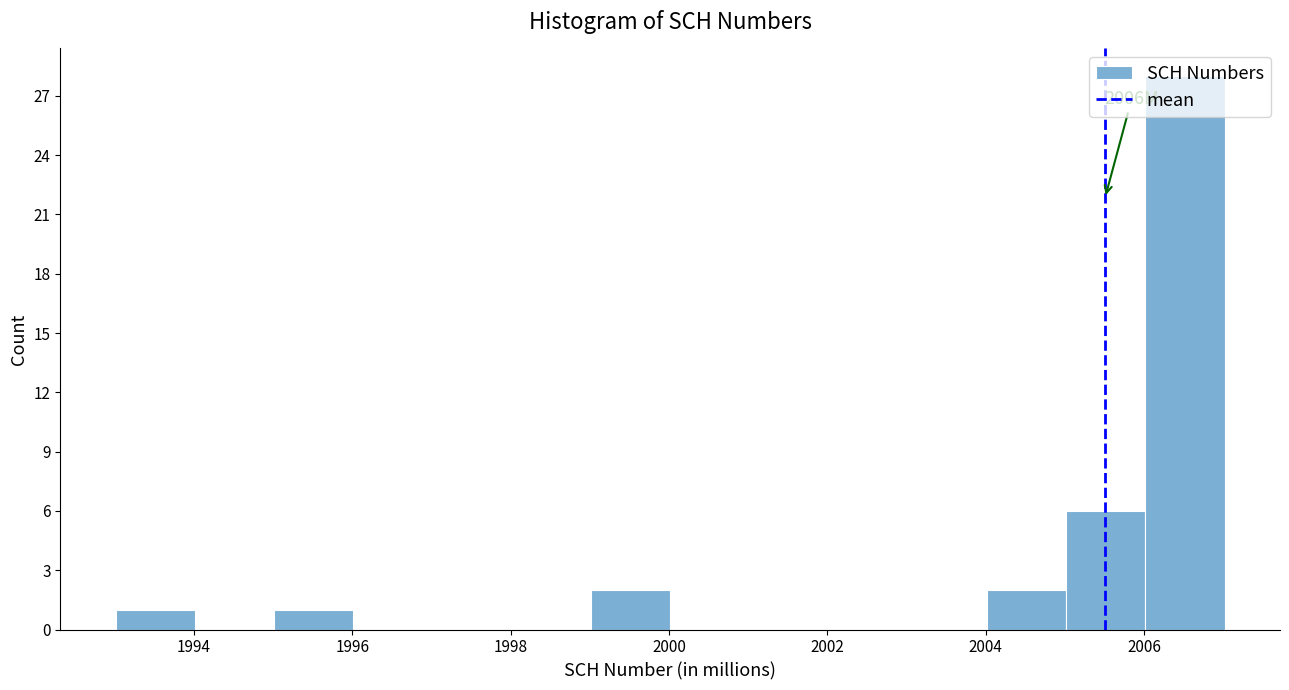

Which range on the x-axis has the tallest bar?

2006 to 2007